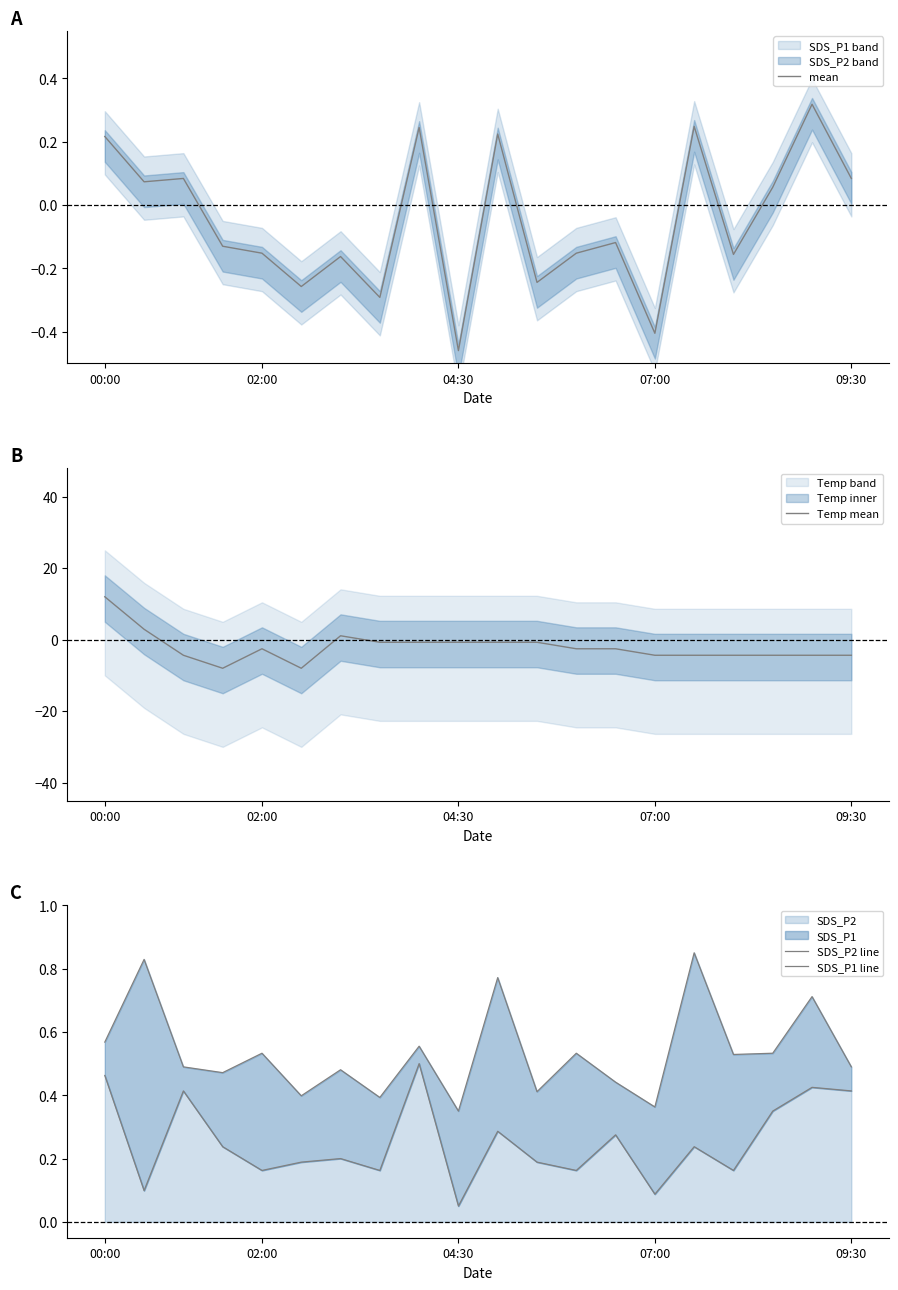

Where does the Temp mean series first go above -2?

00:00